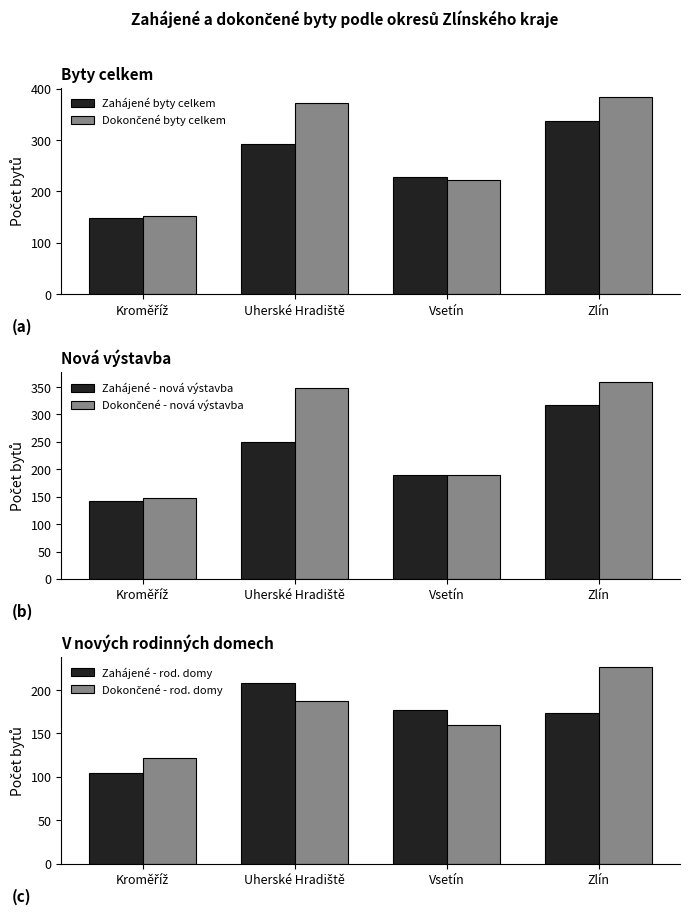

What is the difference between the Dokončené - nová výstavba values at Vsetín and Zlín?

170